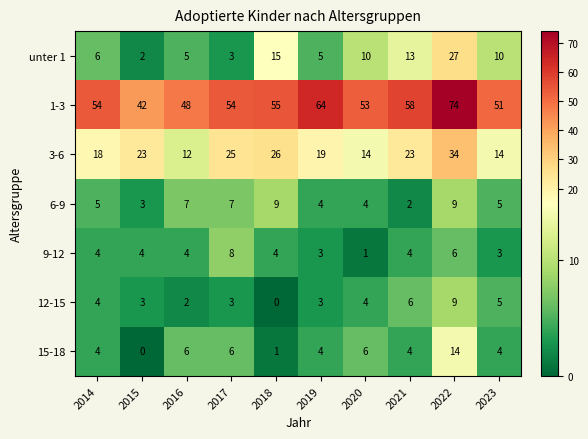

What is the total value across all series at 2016?

84